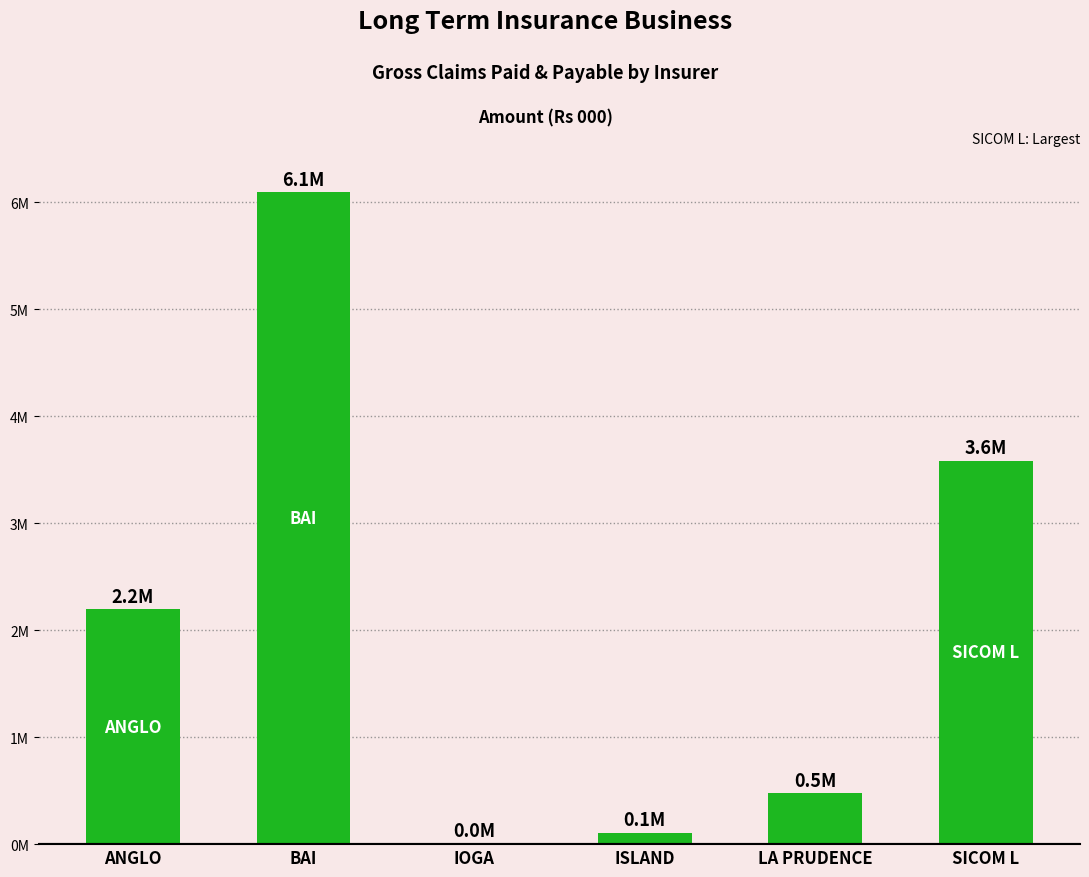

What is the sum of all values?

12470623.9